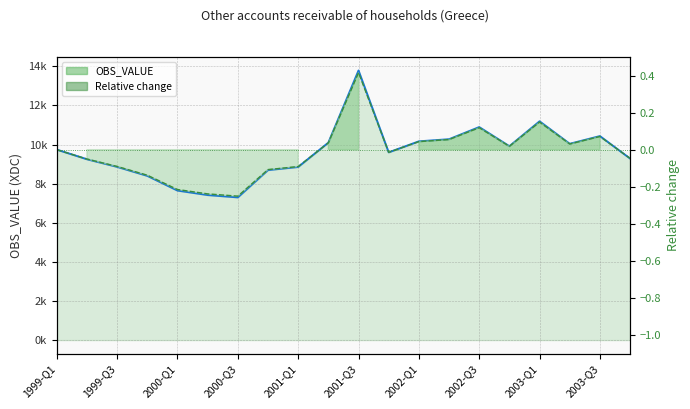

What is the maximum value shown in the chart?

13785.4